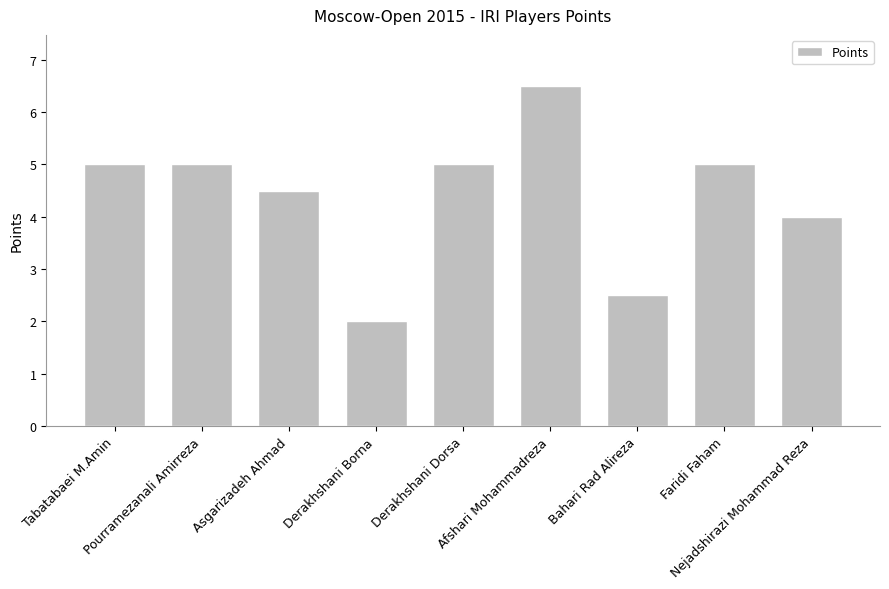

Are the bars grouped side by side (vs. stacked)?

No